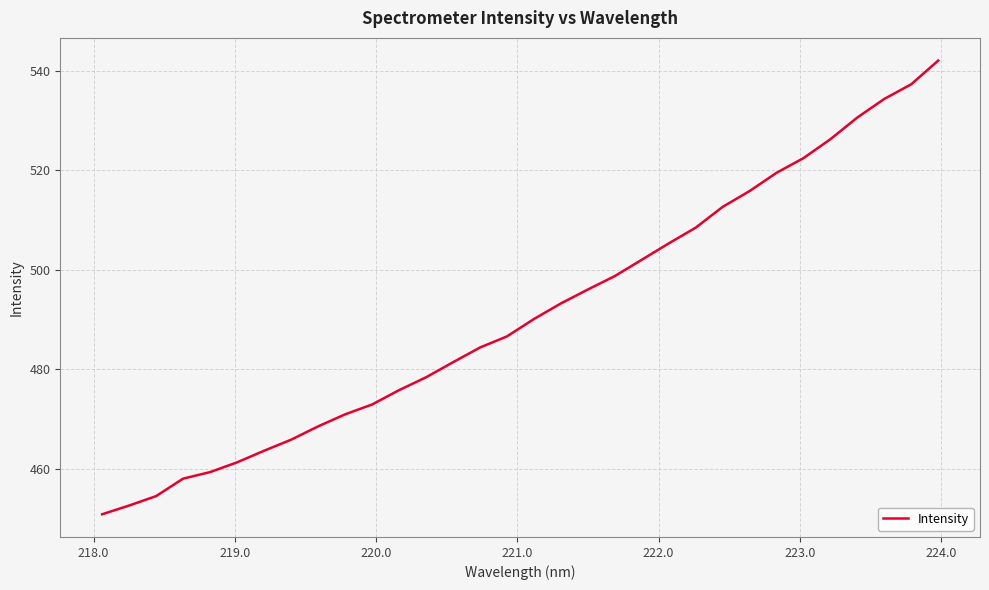

Count the number of data series in this chart.

1